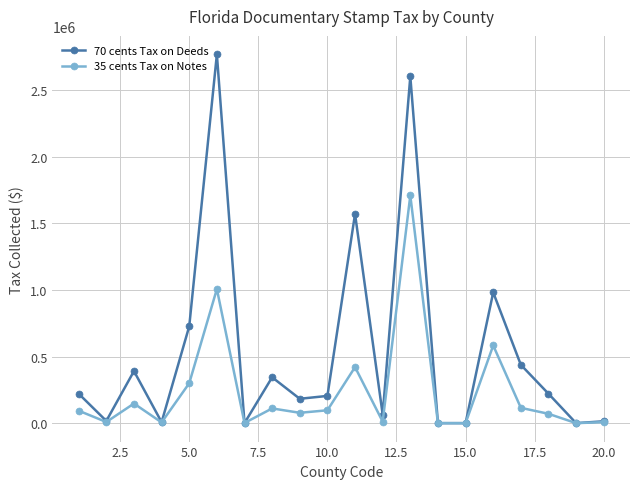

How many categories are shown in the chart?

20